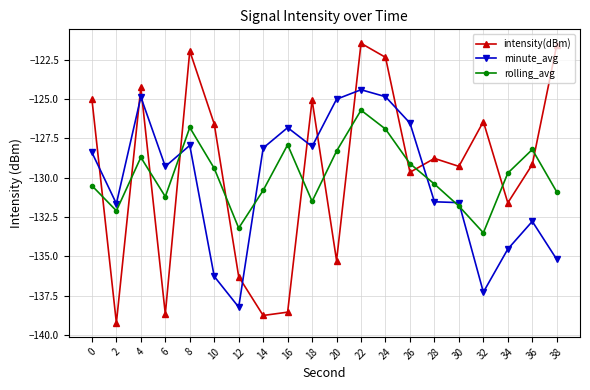

How many lines are shown in the chart?

3